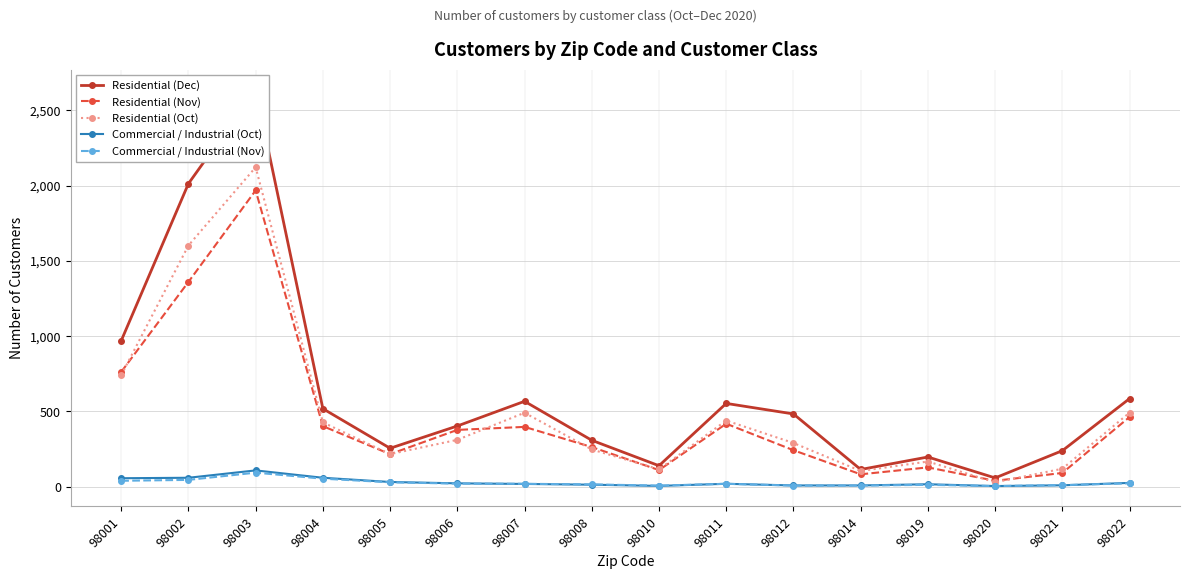

Does the chart have visible grid lines?

Yes